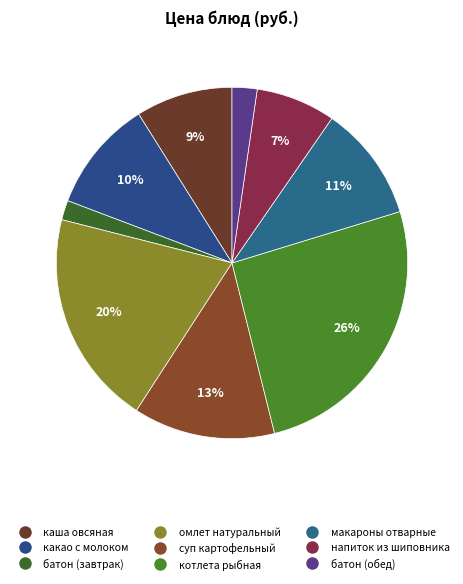

True or false: какао с молоком accounts for 1% of the total.

False